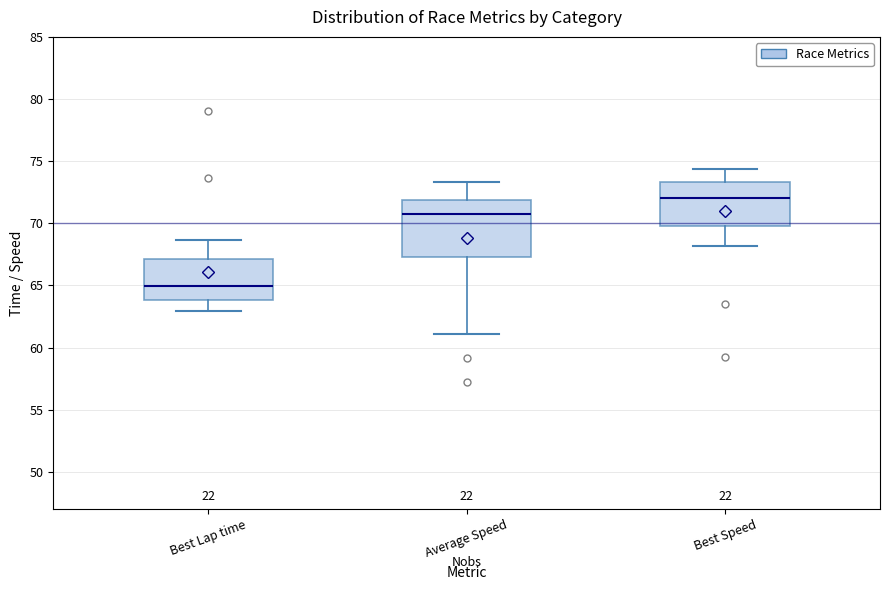

Comparing the boxes themselves (not the whiskers), which one is the tallest?

Average Speed